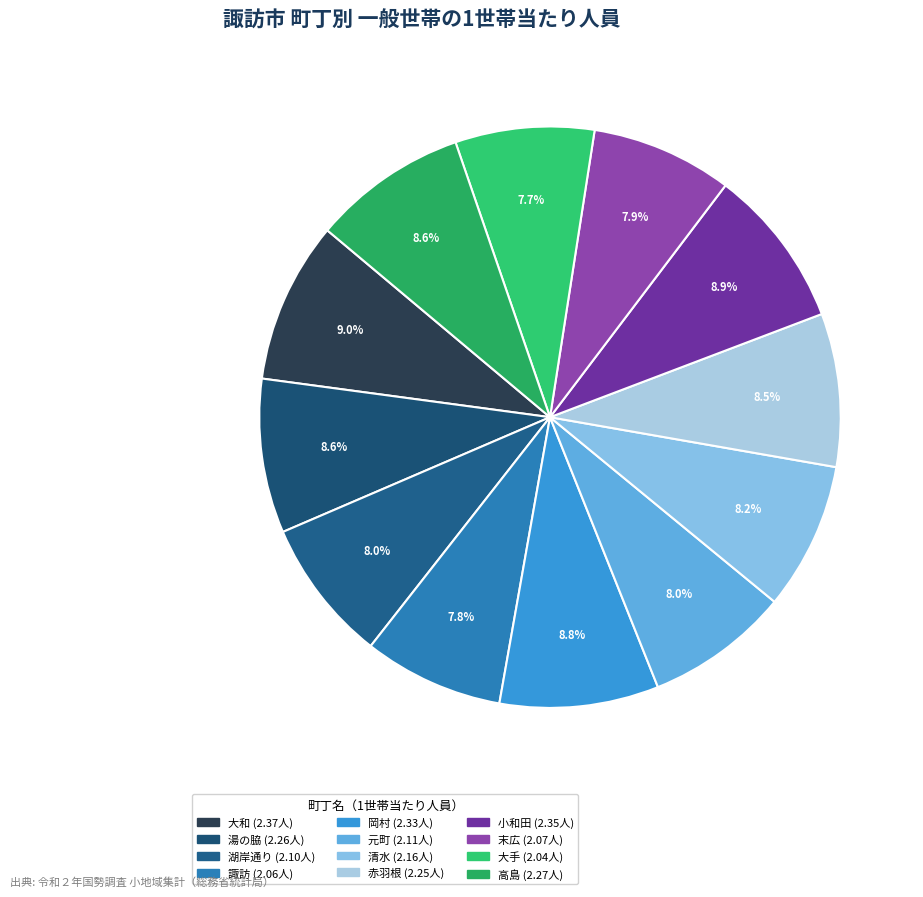

Is there a majority slice in this chart?

No